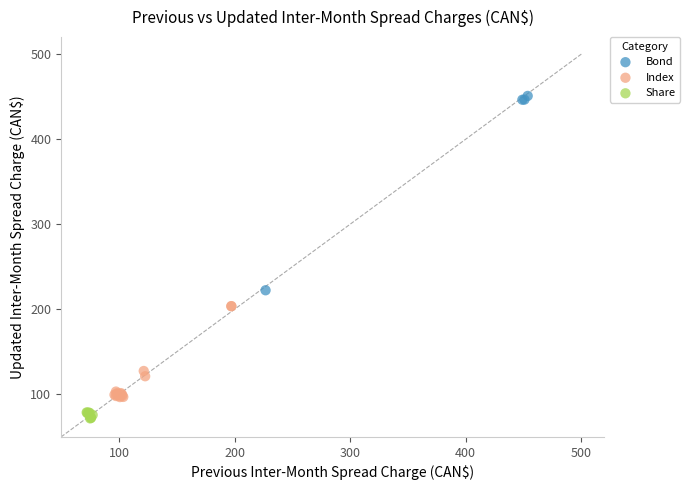

Which series reaches the maximum Y coordinate?

Bond